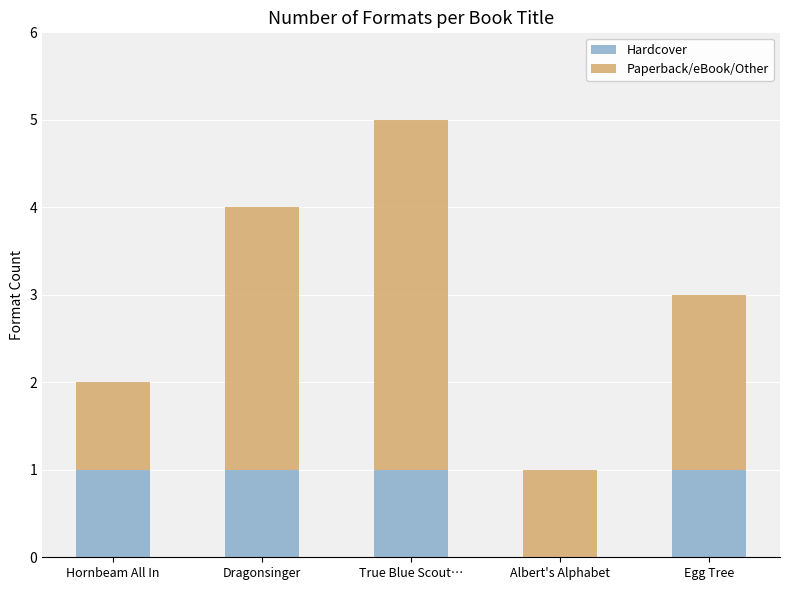

At which category is the sum across all series the highest?

True Blue Scout…